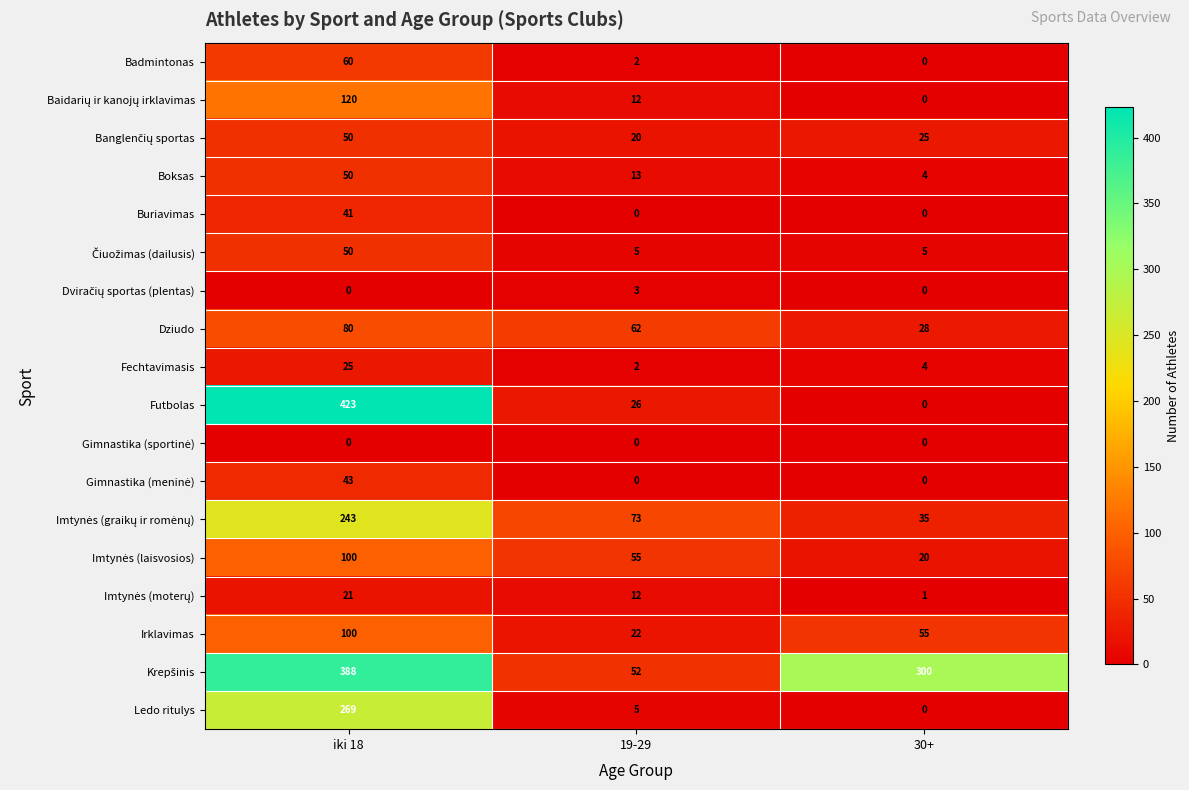

Rank the categories by Boksas value from lowest to highest.

30+, 19-29, iki 18